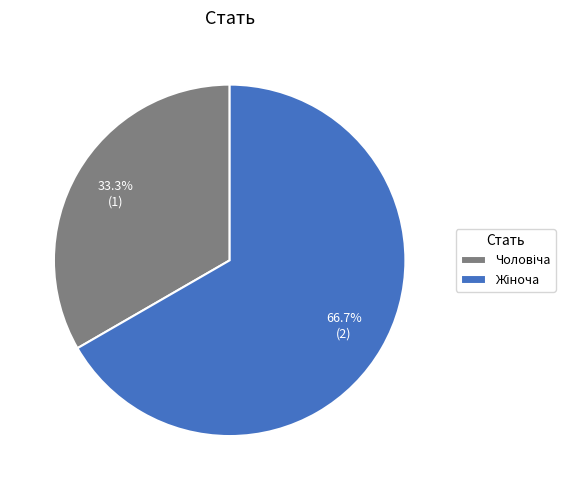

Is there any slice that represents more than half of the pie?

Yes